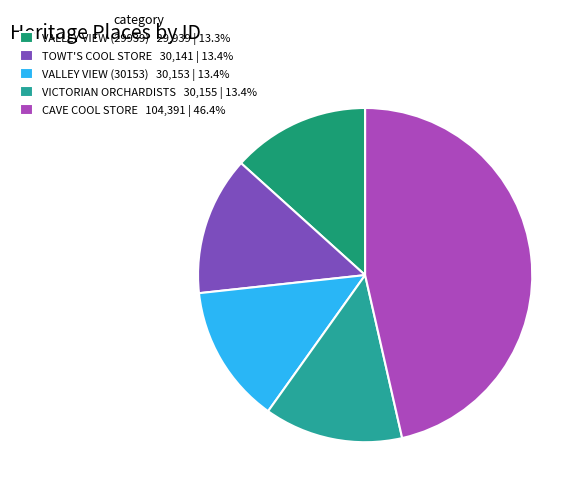

What is the ratio of the value at CAVE COOL STORE 104,391 | 46.4% to the value at VICTORIAN ORCHARDISTS 30,155 | 13.4%?

3.5